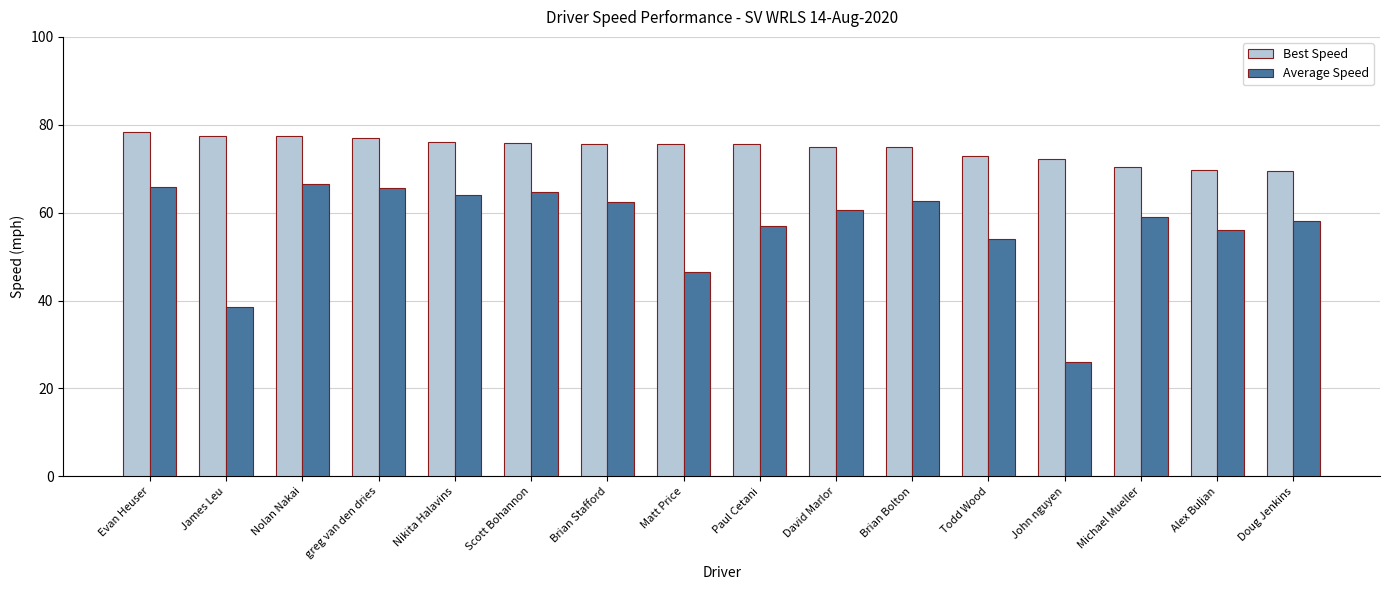

How many bars are there in total?

32